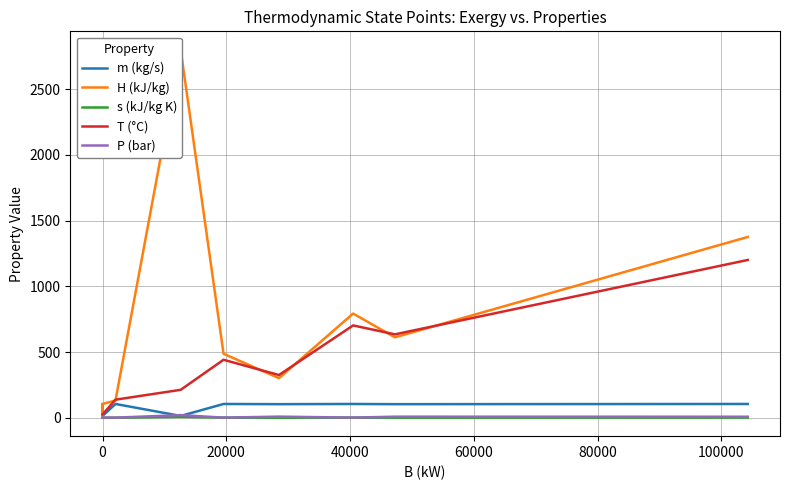

Between 0 and 20000, which is larger?

20000